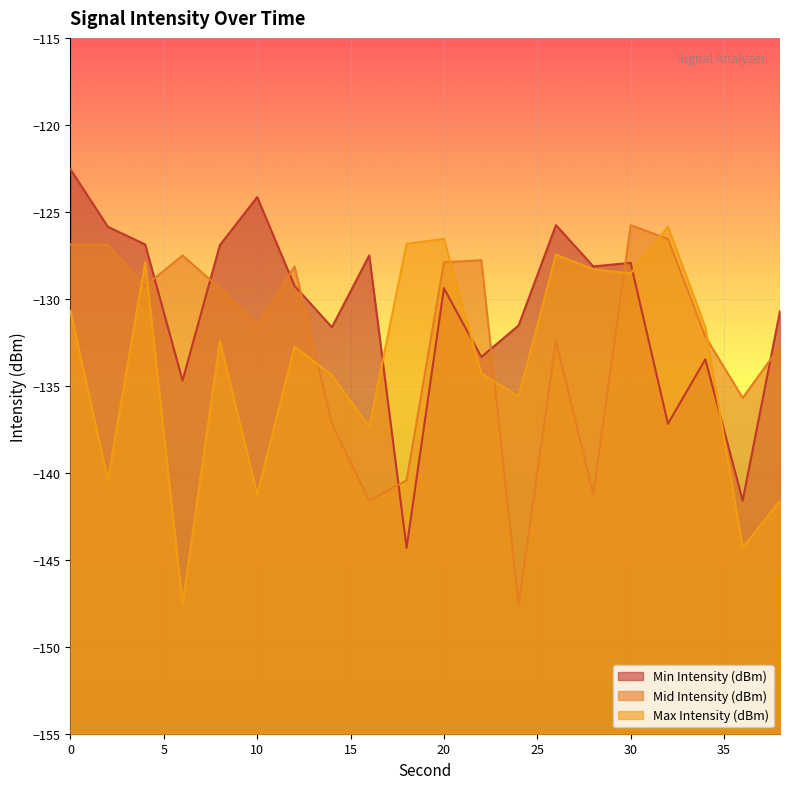

The value of Mid Intensity (dBm) at 18 is -195.5. True or false?

False